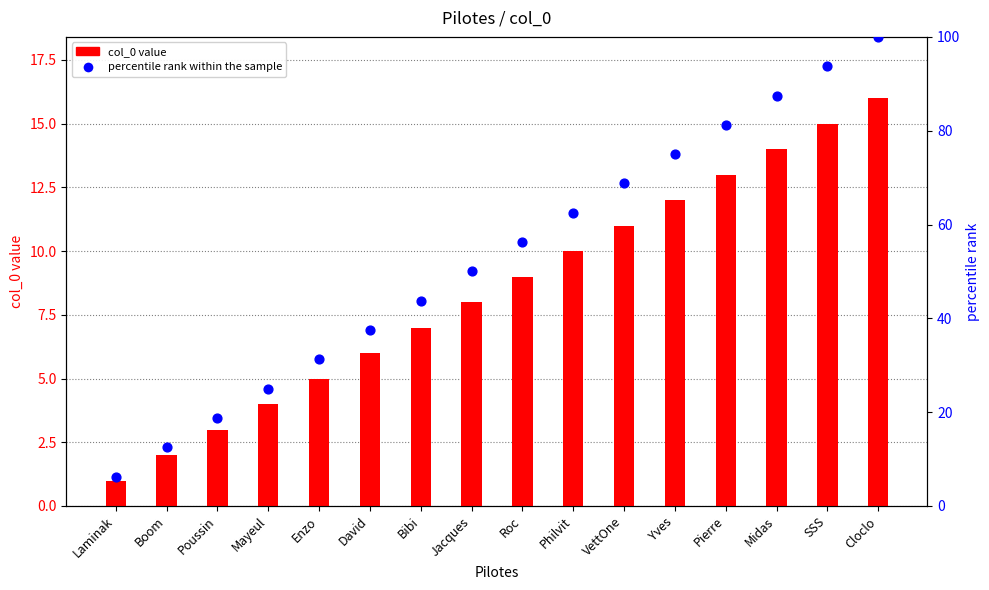

At which category is the sum across all series the highest?

Cloclo